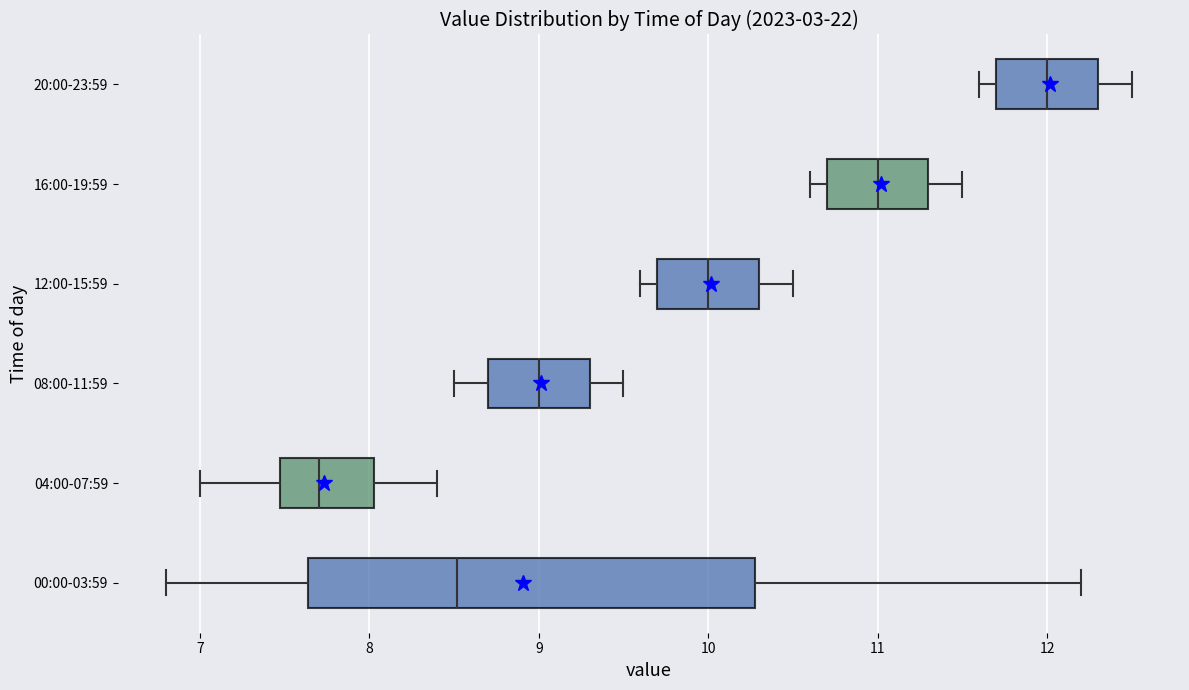

Where does the median line of the box for 16:00-19:59 sit on the x-axis? The values are not printed on the chart, so give them approximately, as read against the axis.

11.0